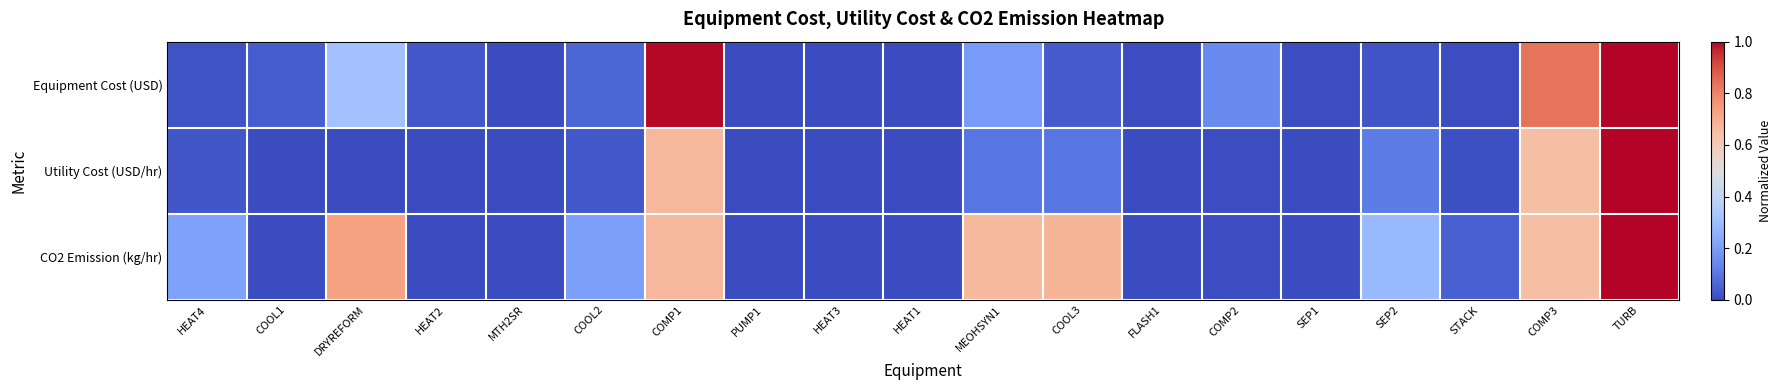

At which category is the sum across all series the highest?

TURB